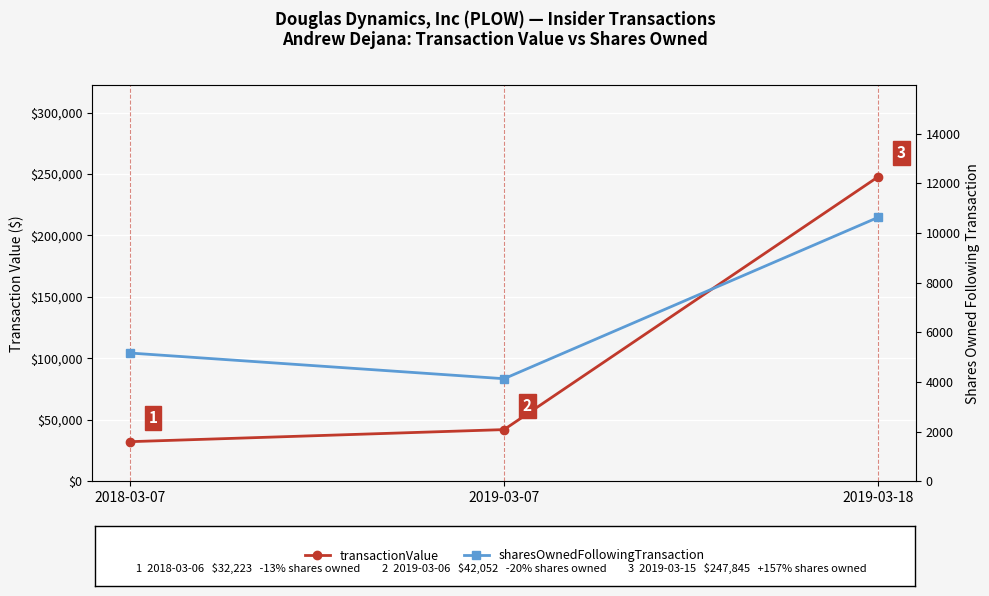

What is the greatest value displayed?

247845